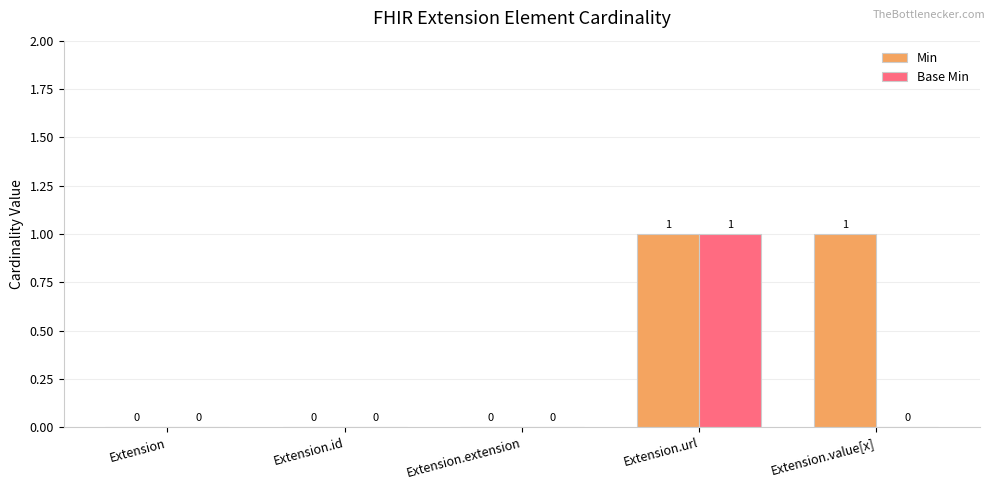

Which category has the highest value in the Base Min series?

Extension.url